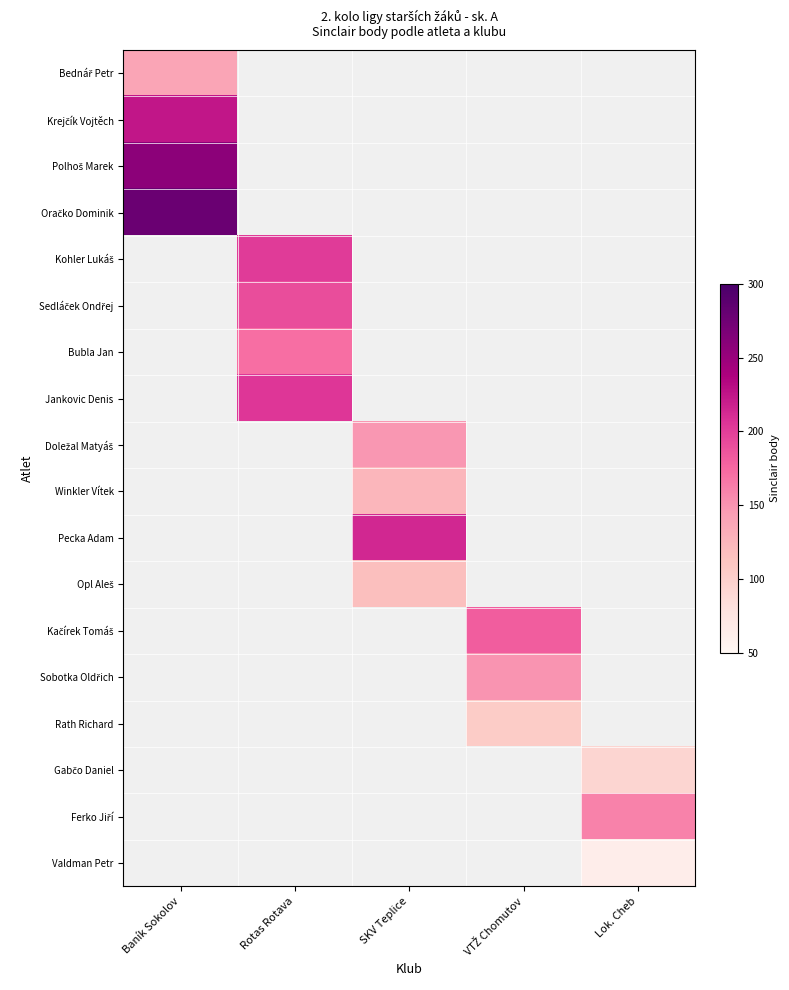

How many series are shown in this chart?

18